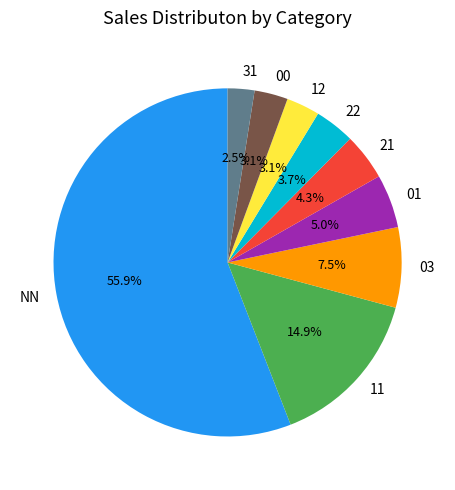

Combined, do 03 and NN account for over 50%?

Yes